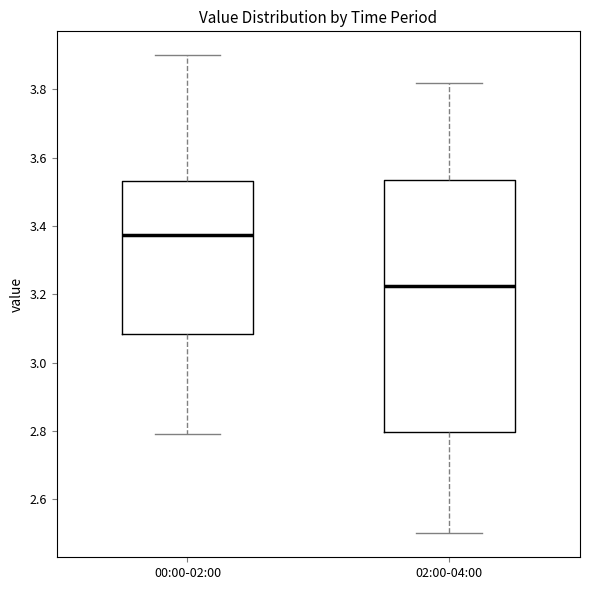

Comparing the boxes themselves (not the whiskers), which one is the tallest?

02:00-04:00